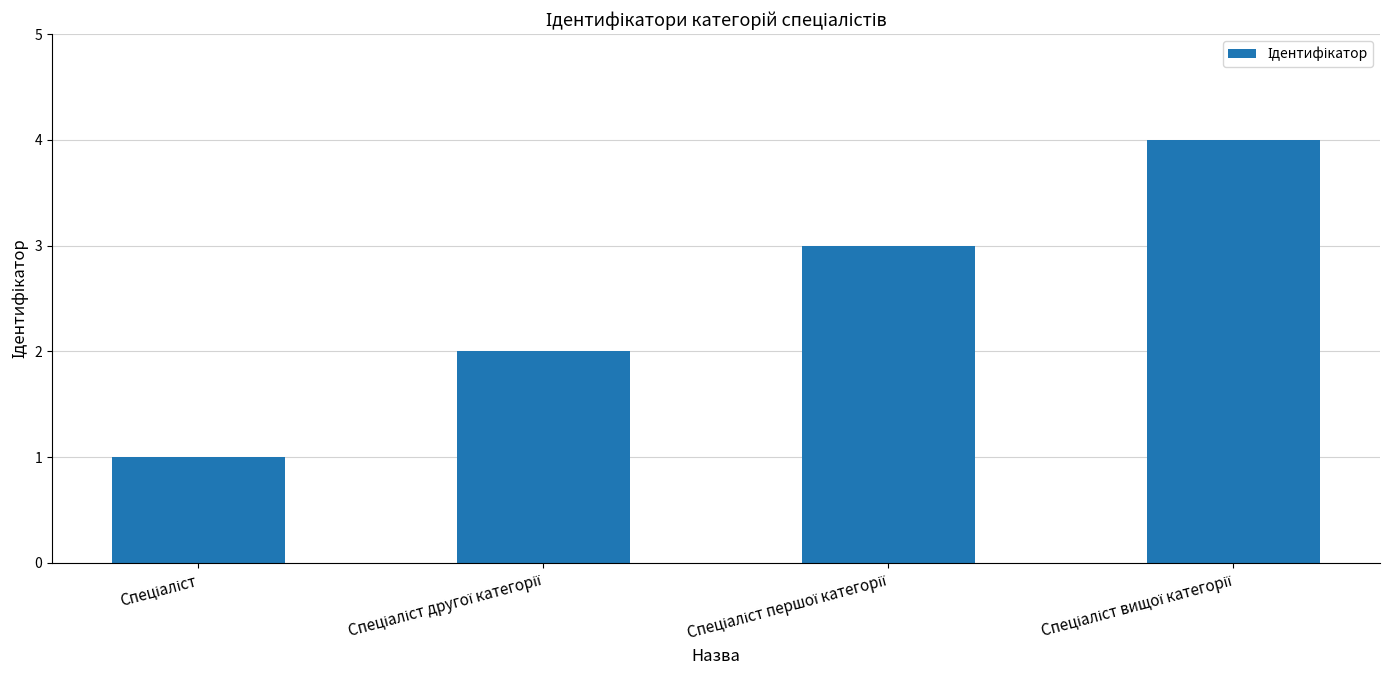

What is the sum of all values?

10